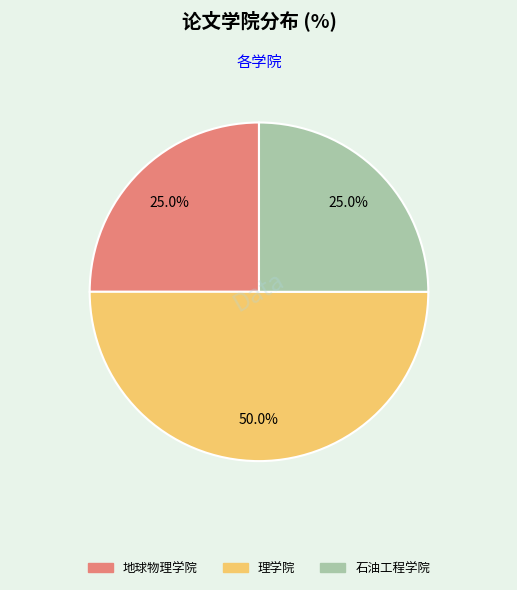

What percentage is the 石油工程学院 slice, to the nearest percent?

25%